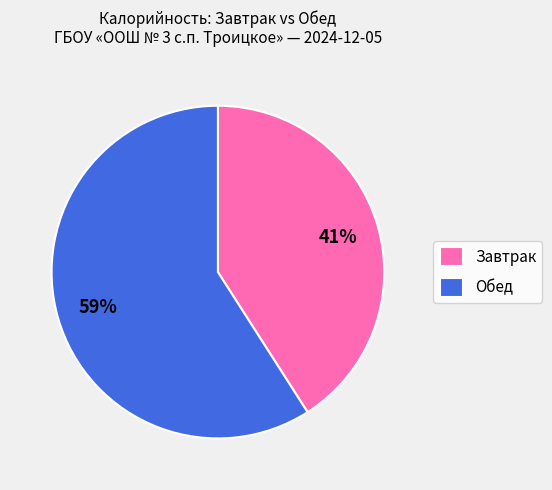

Combined, do Завтрак and Обед account for over 50%?

Yes